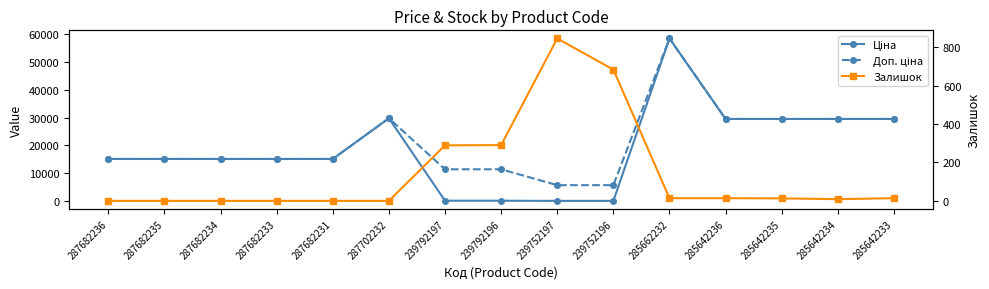

What is the minimum value for Доп. ціна?

5705.0